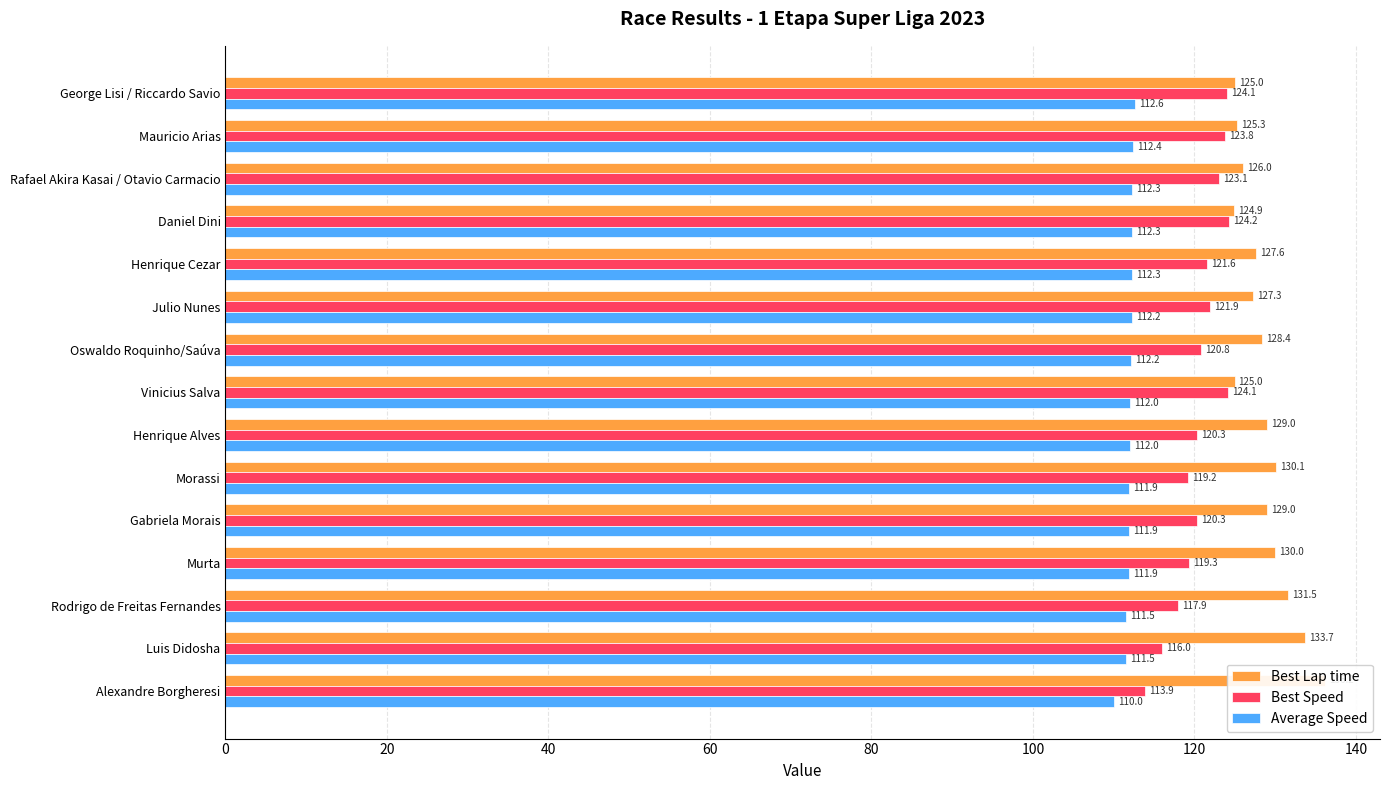

The value of Best Lap time at Murta is 80.8. True or false?

False